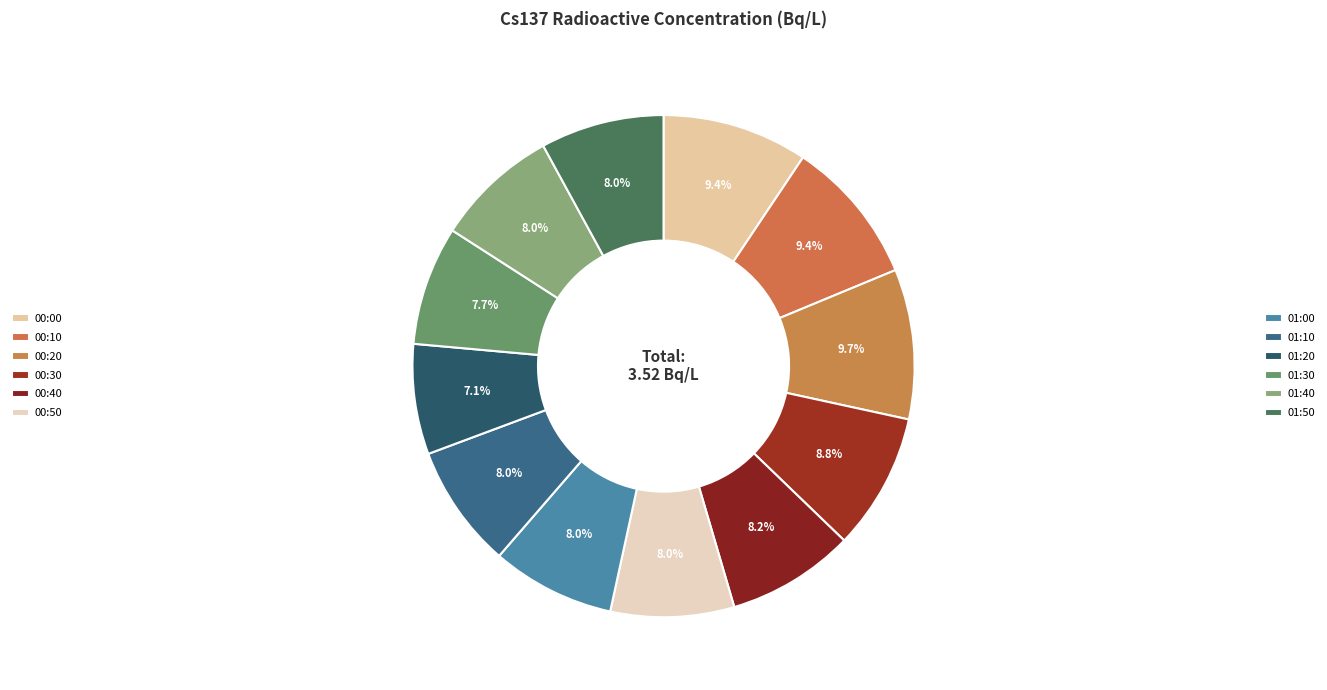

How many segments does this pie chart have?

12